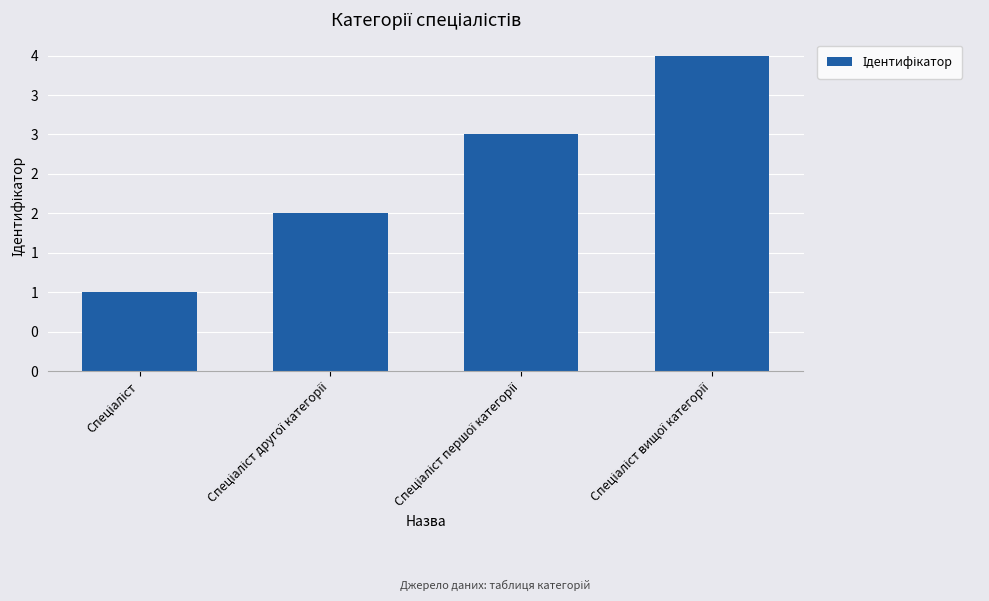

What is the change in value from Спеціаліст другої категорії to Спеціаліст вищої категорії?

+2